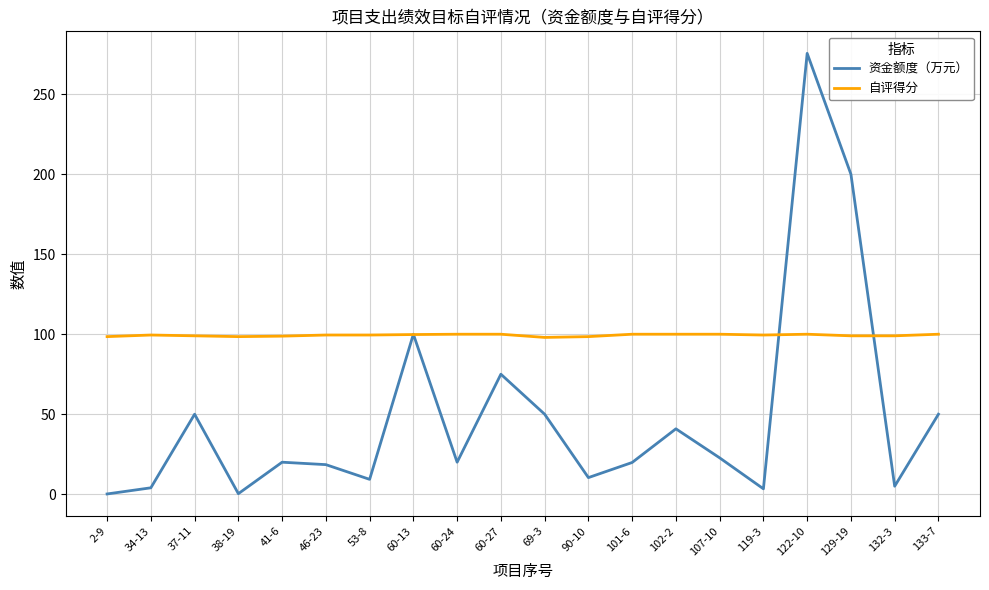

List the series in order of their peak value, highest first.

资金额度（万元）, 自评得分